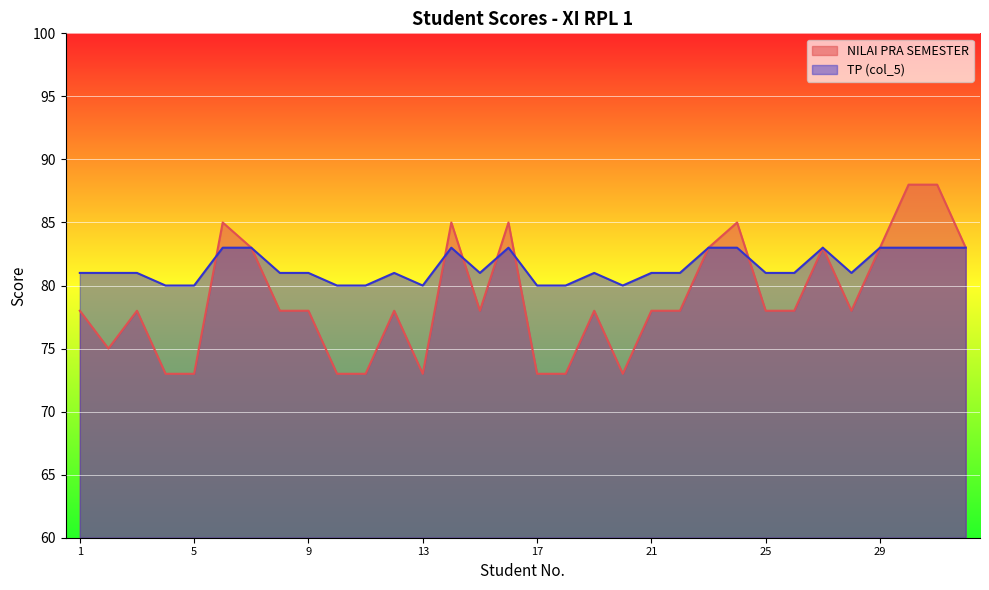

How many data points in TP (col_5) are less than 81?

8